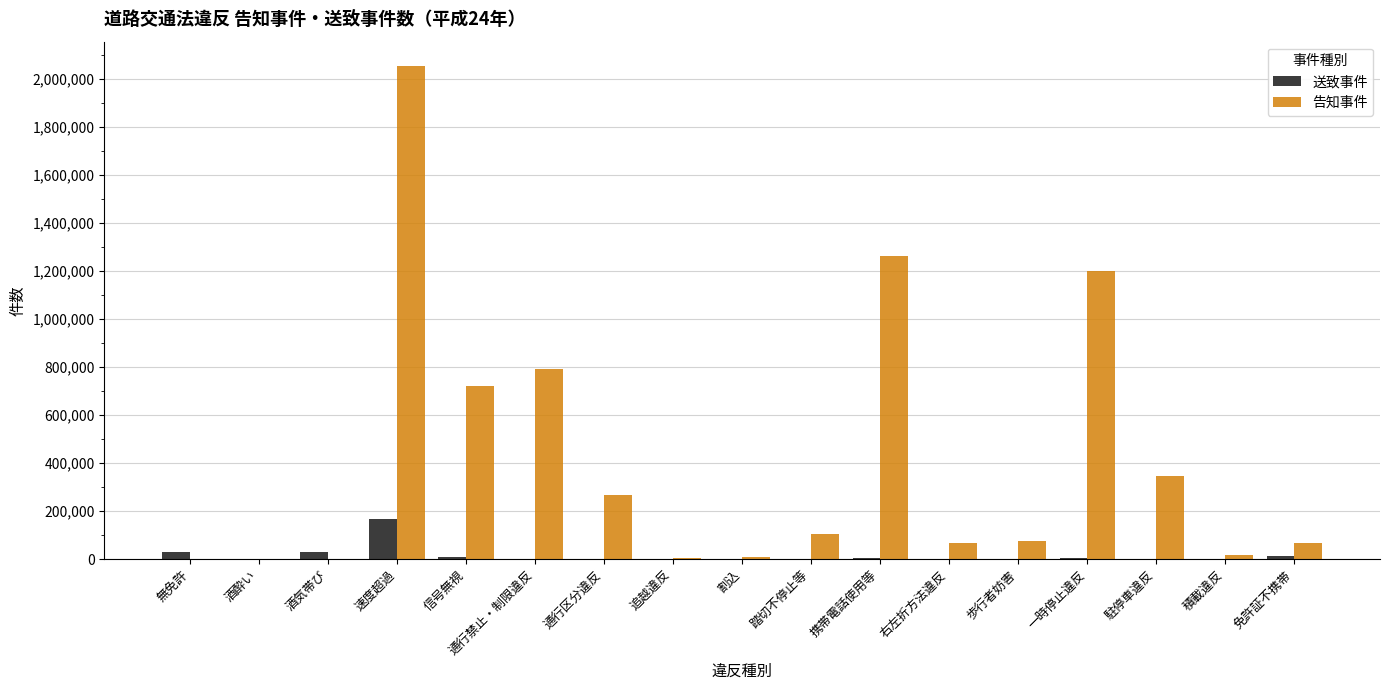

What is the greatest value displayed?

2053161